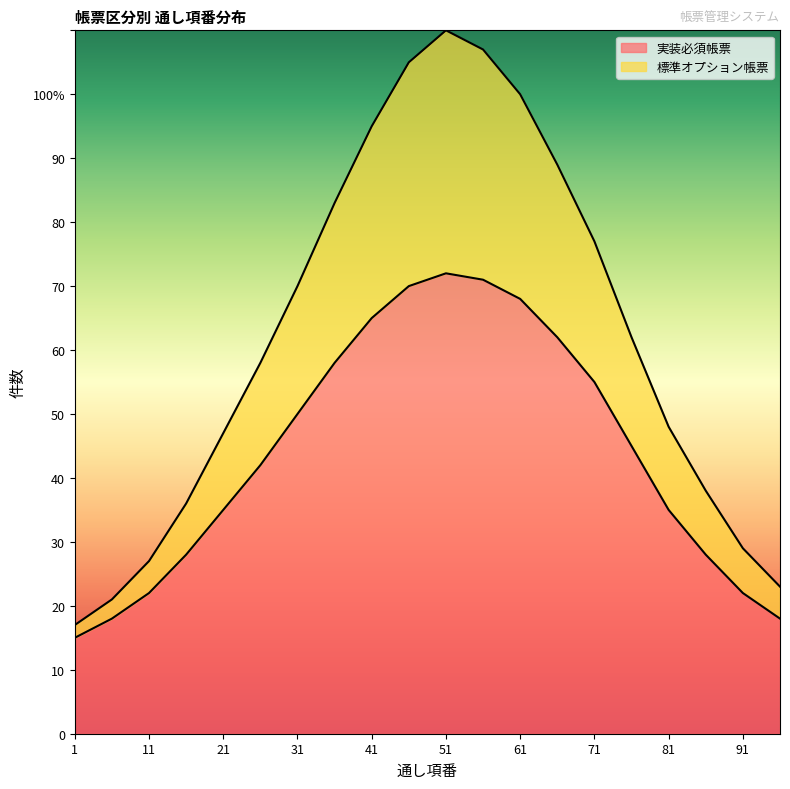

Does the chart display data point markers on the line(s)?

No